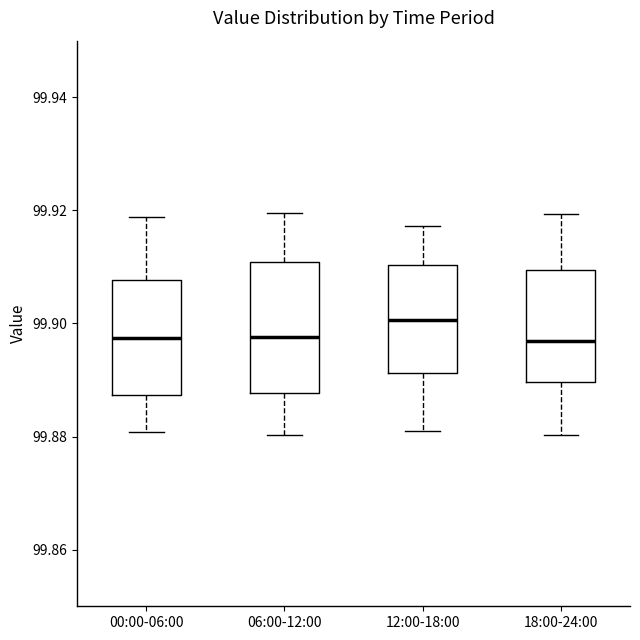

Which box has the highest median line?

12:00-18:00